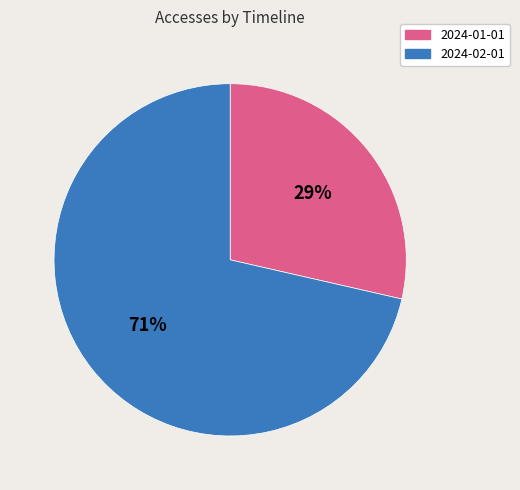

How many slices are in this pie chart?

2